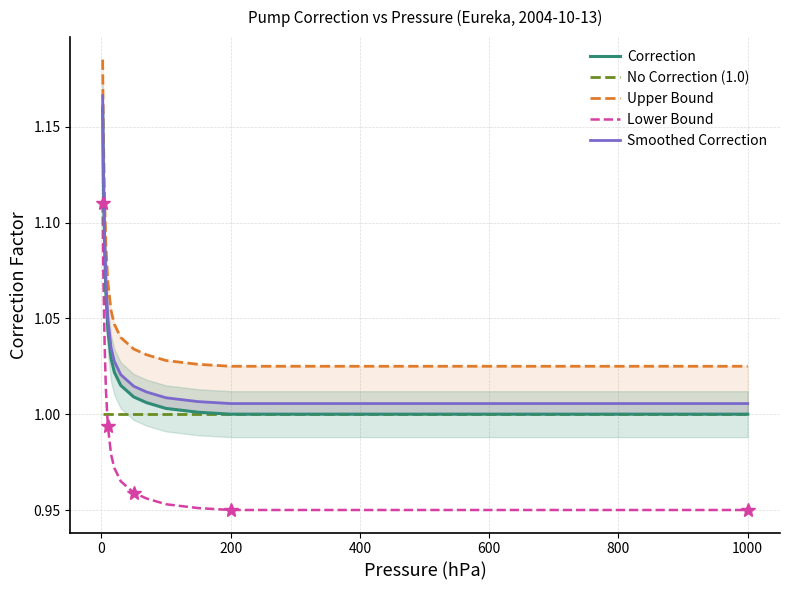

What is the value of the Upper Bound point at the 2nd from the left?

1.1